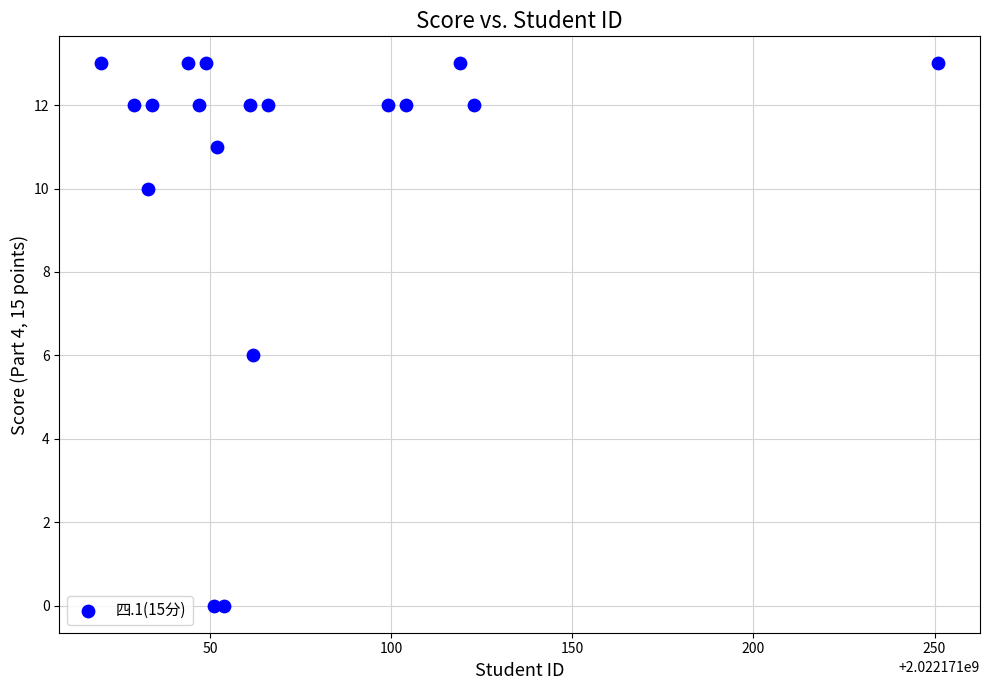

What is the range of X values (max minus min)?

231